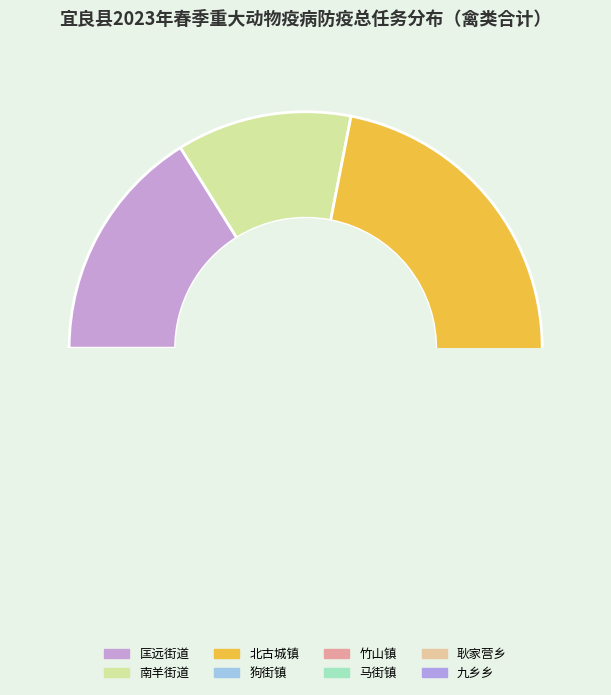

Which slice is the smallest?

马街镇